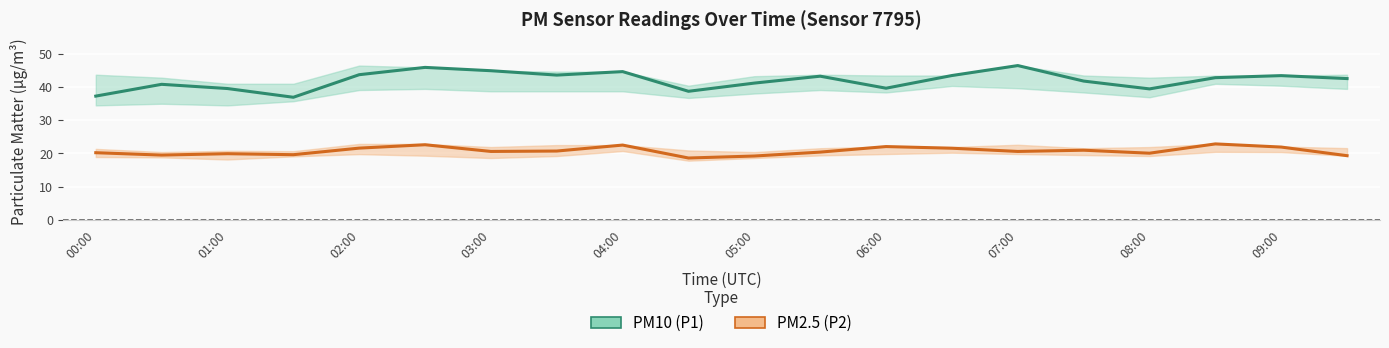

Which series has the largest total across all categories?

PM10 (P1)